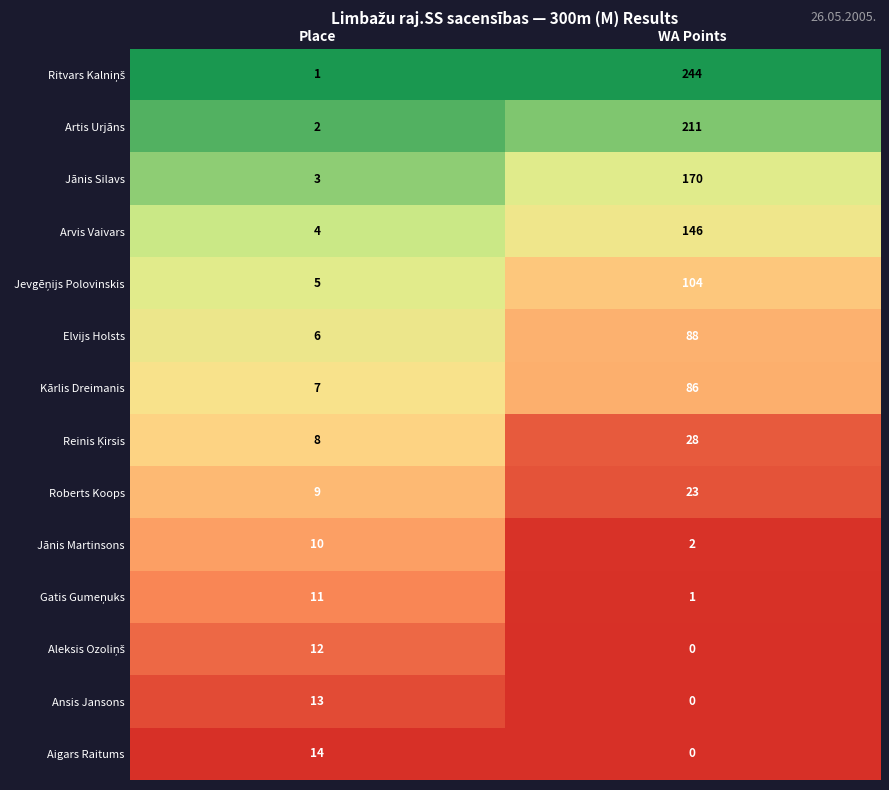

At which category does the chart reach its minimum across all series?

WA Points